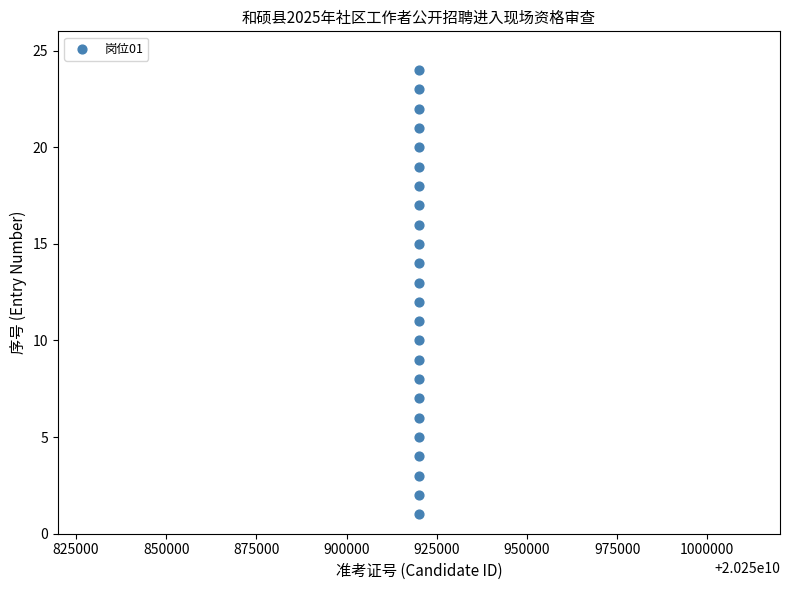

What is the range of X values (max minus min)?

165